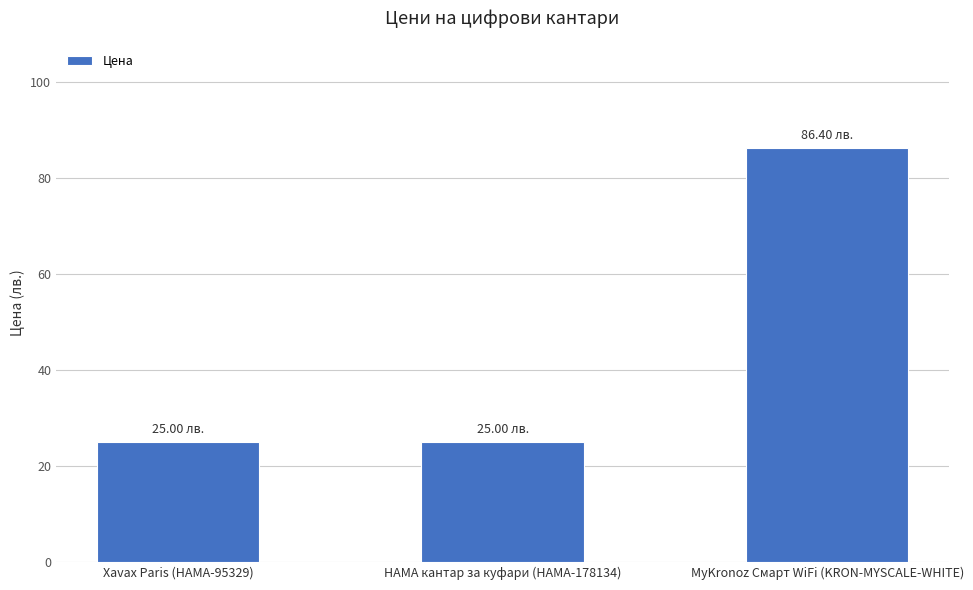

What position from the right is Xavax Paris (HAMA-95329)?

3